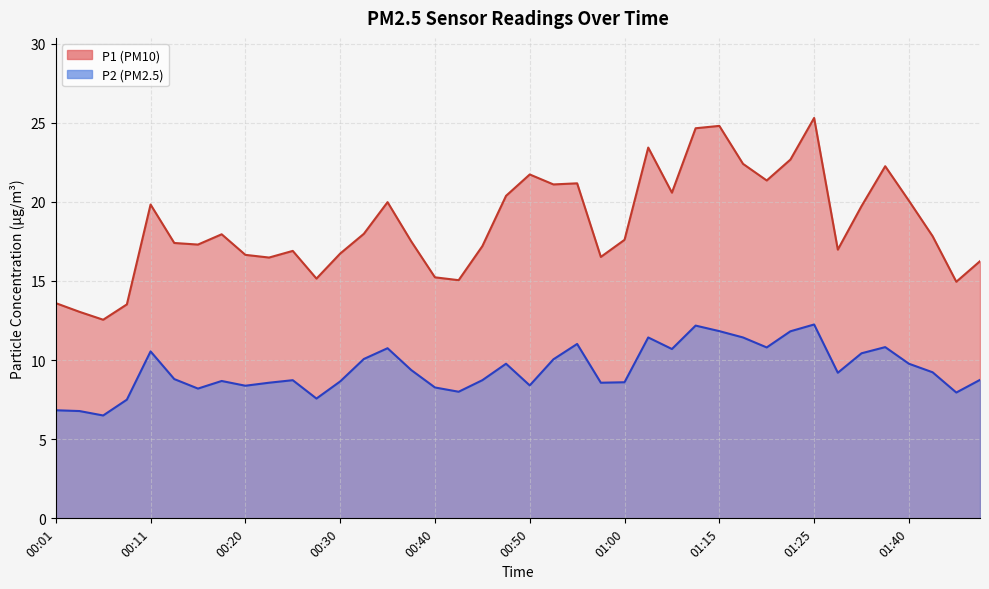

At which category does P2 reach its first local peak?

00:11